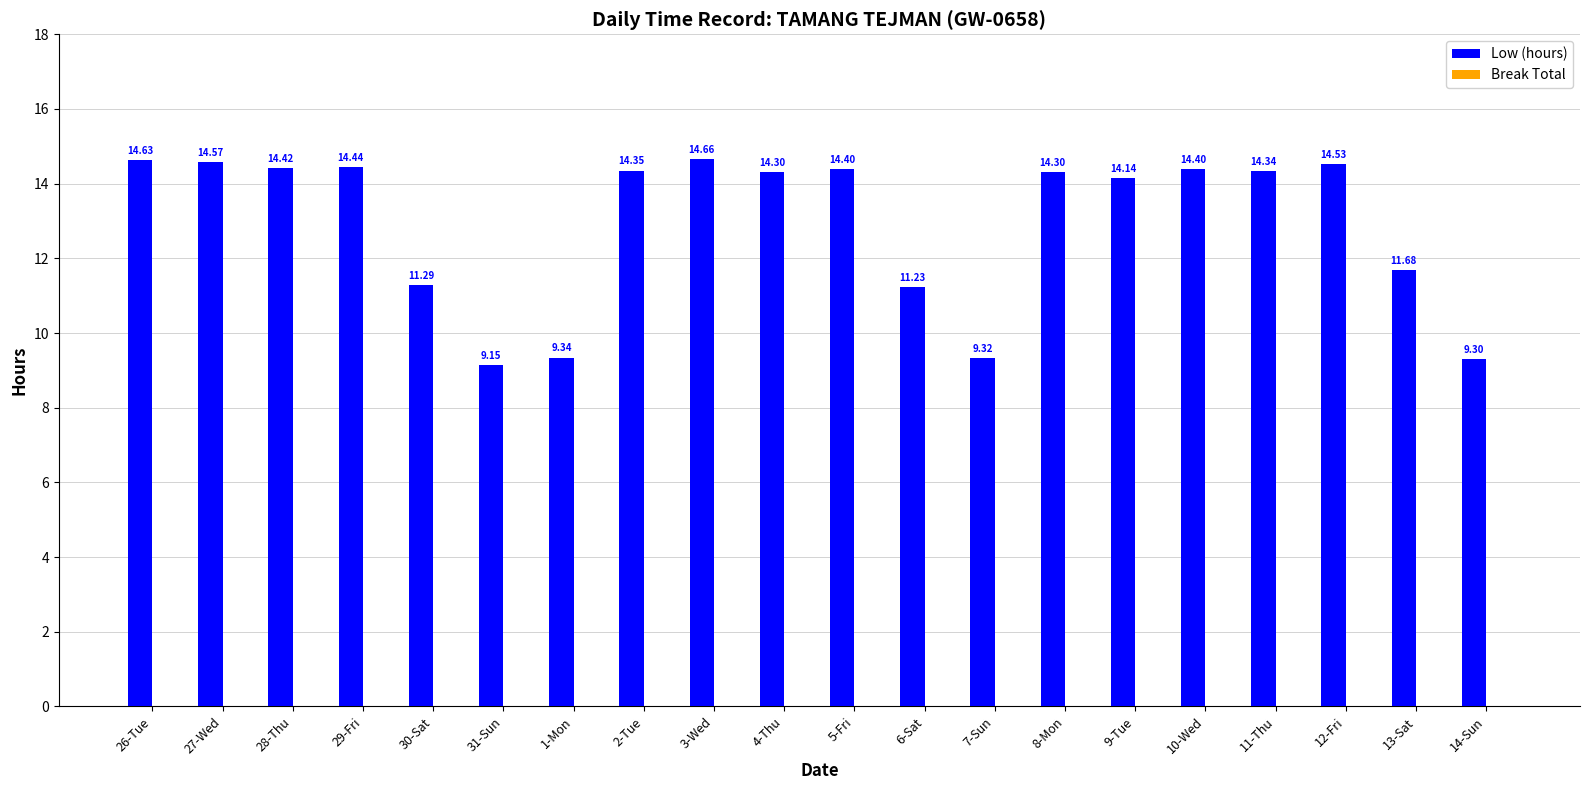

What is the difference between the maximum and minimum values?

5.5